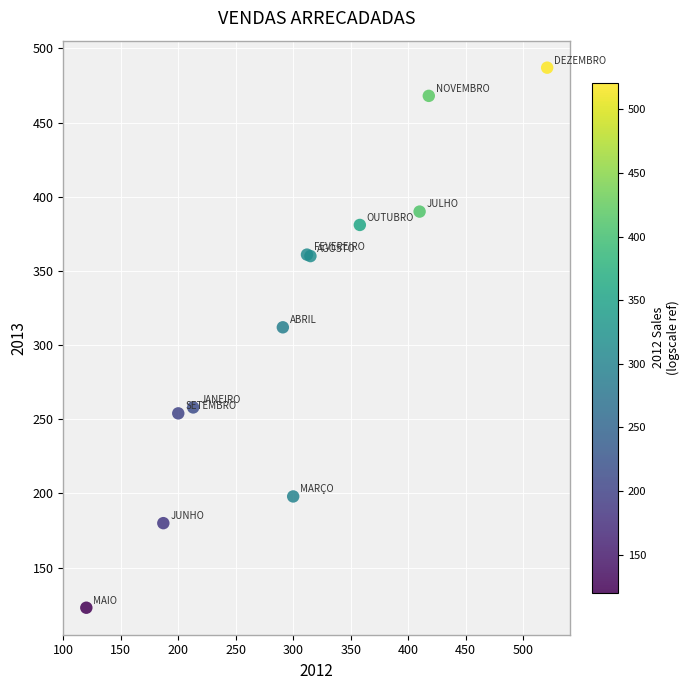

What Y value in the scatter plot is closest to 305?

312